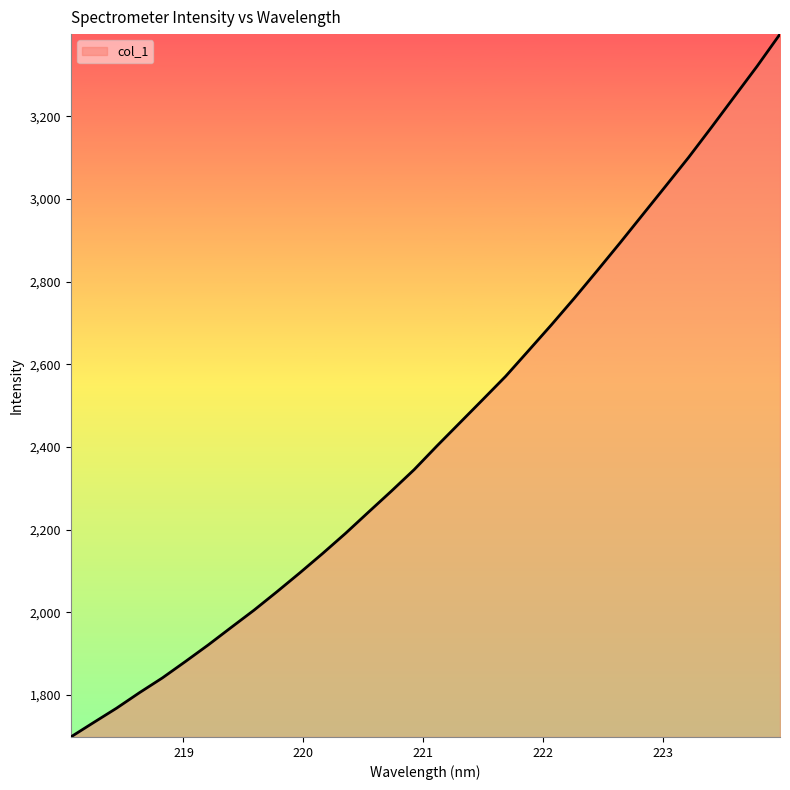

What is the greatest value displayed?

3399.3